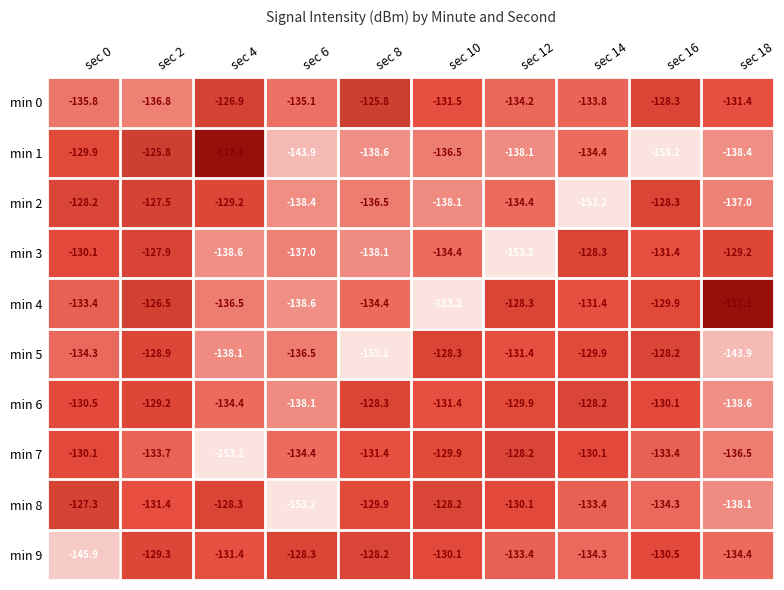

What is the difference between the highest and lowest values at sec 2?

11.0